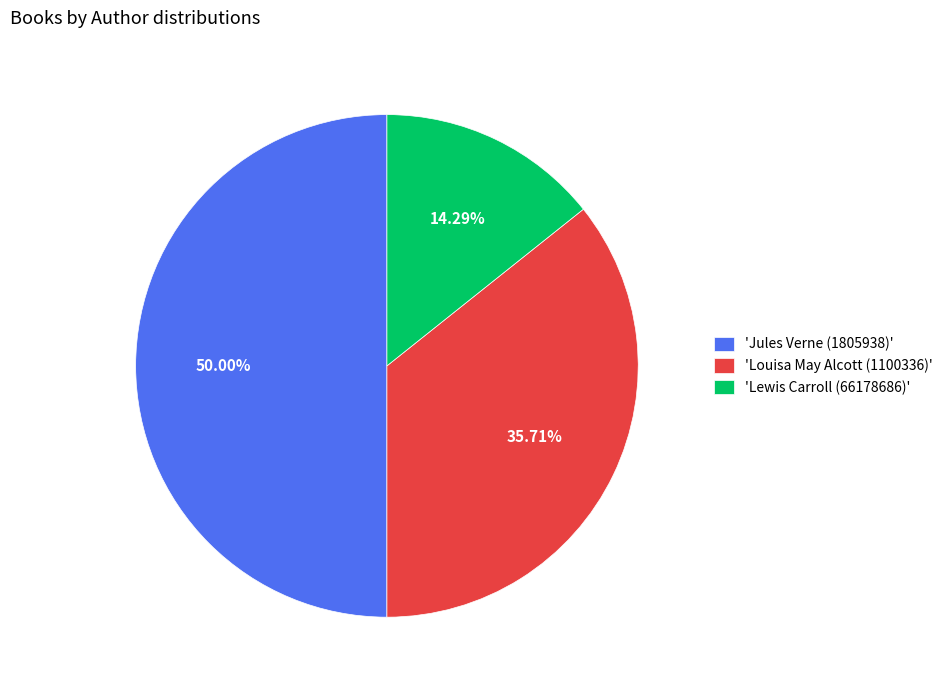

Does 'Louisa May Alcott (1100336)' account for over 50% of the chart?

No